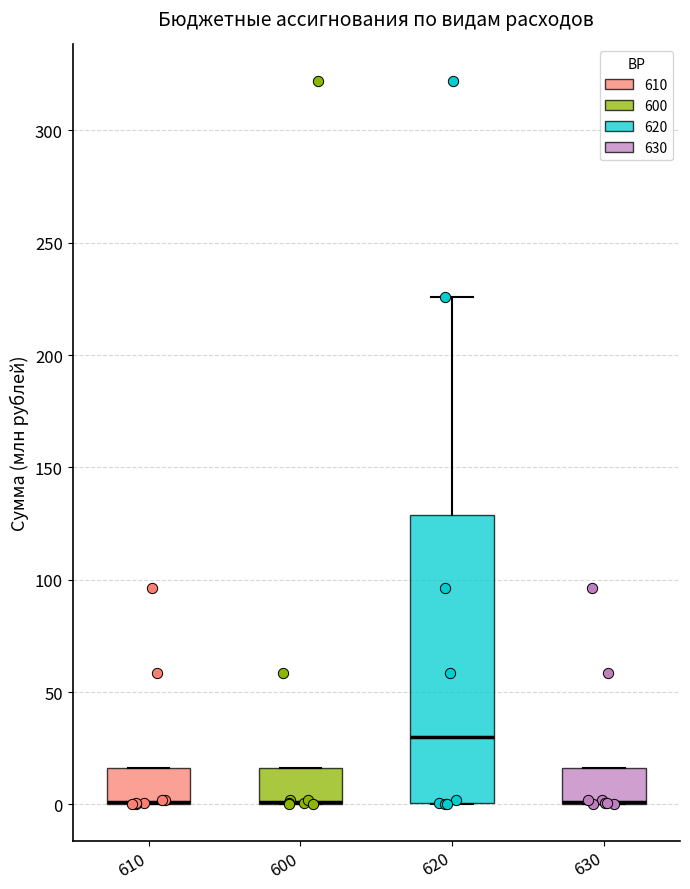

Reading left to right, transcribe this box plot: for each box, give where its median line is, the range the box spans, and where its two whiskers end, as read against the y-axis. The values are not printed on the chart, so give them approximately, as read against the axis.

610: median 0 (drawn on the box's lower edge), box 0 to 15, whiskers 0 to 15
600: median 0 (drawn on the box's lower edge), box 0 to 15, whiskers 0 to 15
620: median 30, box 0 to 130, whiskers 0 to 225
630: median 0 (drawn on the box's lower edge), box 0 to 15, whiskers 0 to 15